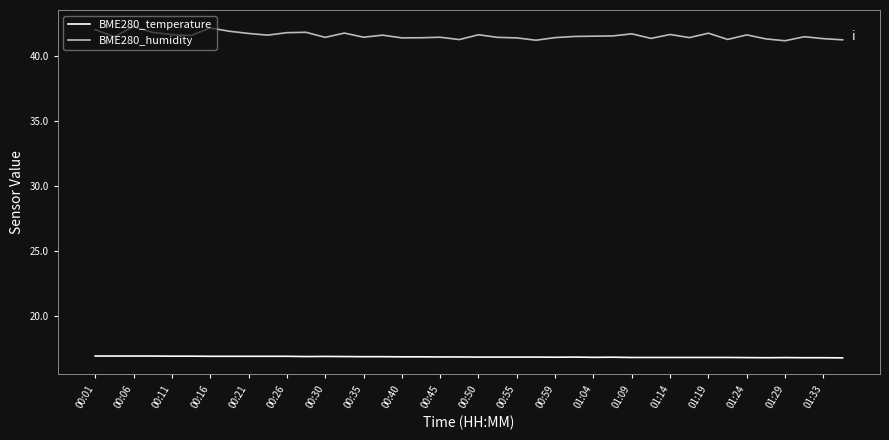

True or false: BME280_humidity and BME280_temperature cross at least once.

False